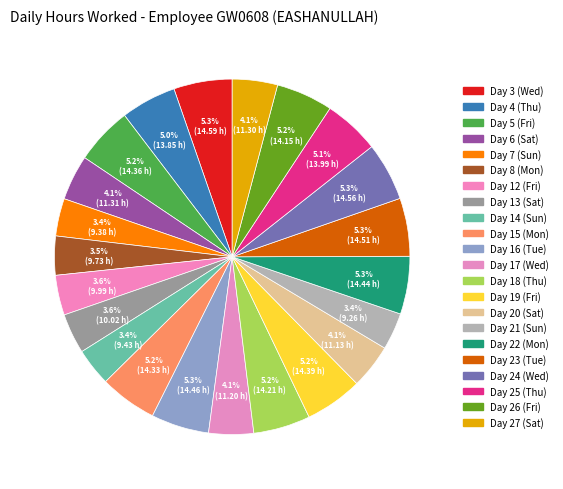

To the nearest percent, what is the difference between the largest and smallest slice percentages?

2%